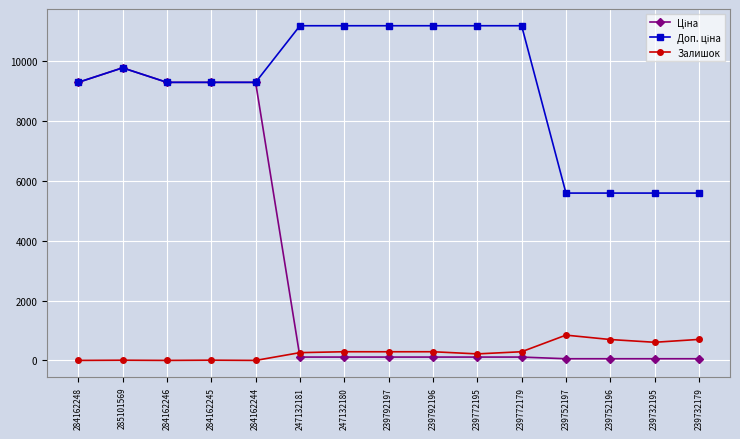

At which category is the sum across all series the highest?

285101569